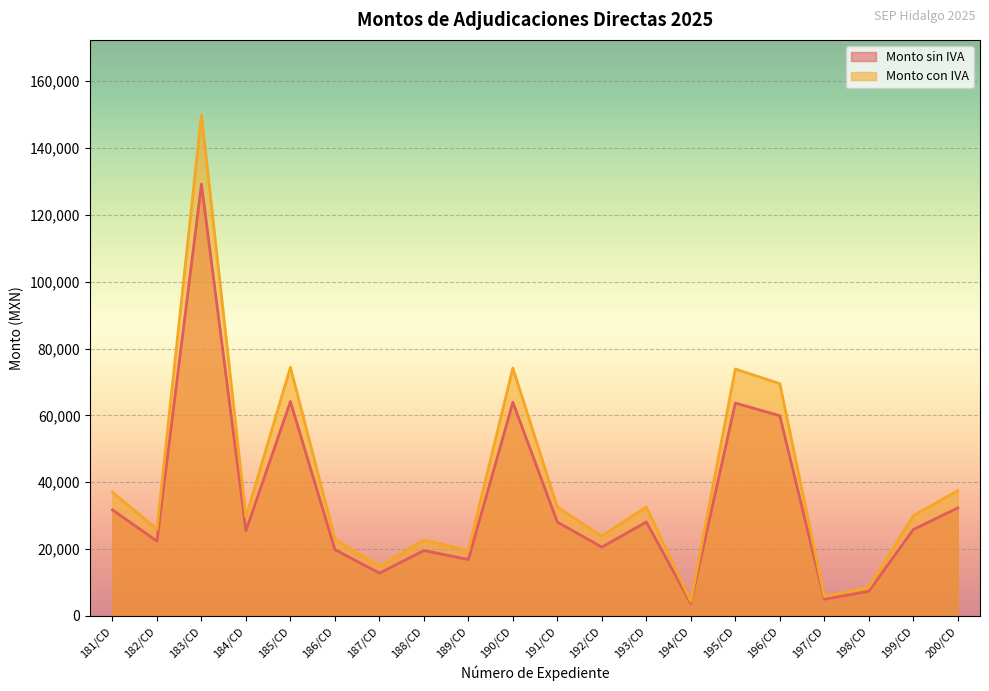

What is the difference between the maximum and minimum values in the Monto sin IVA series?

125443.1